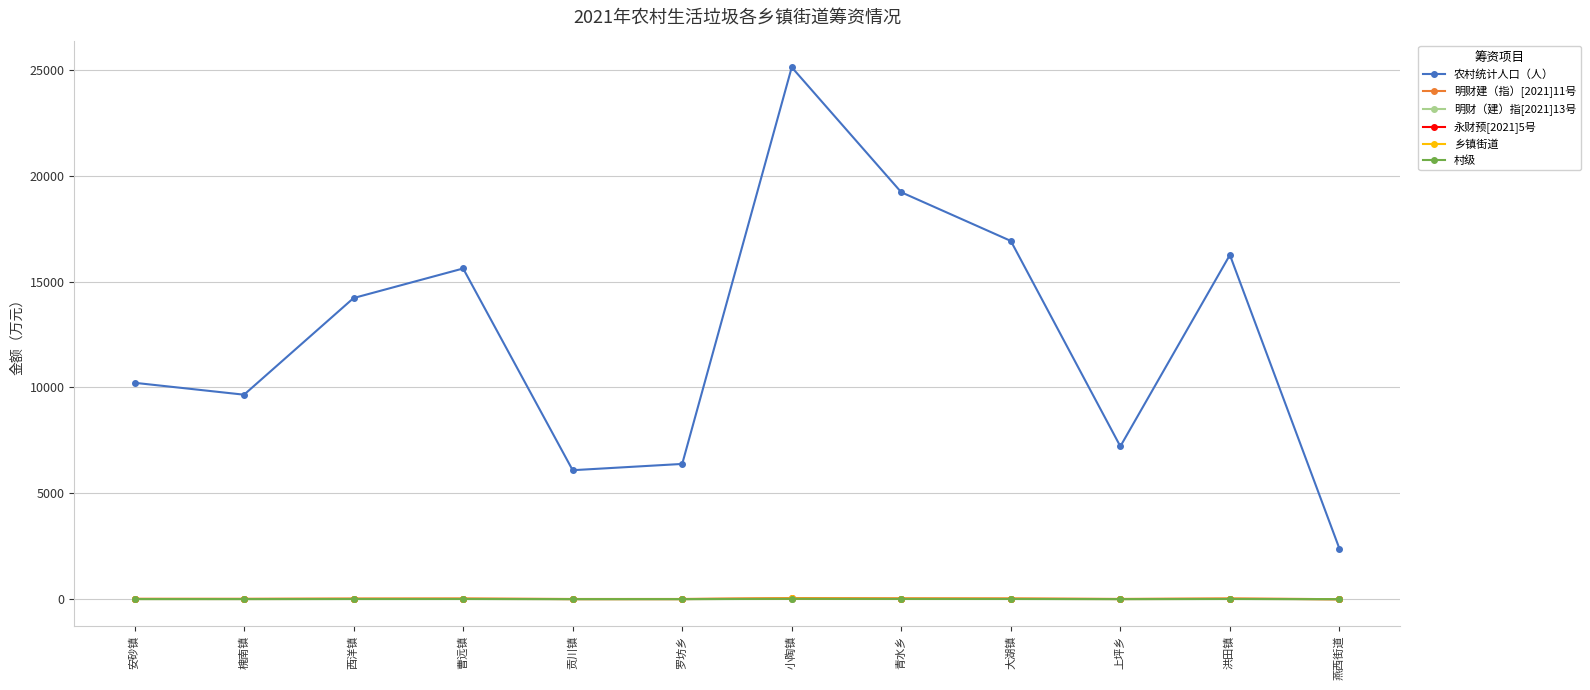

True or false: 农村统计人口（人） and 永财预[2021]5号 intersect in this chart.

False